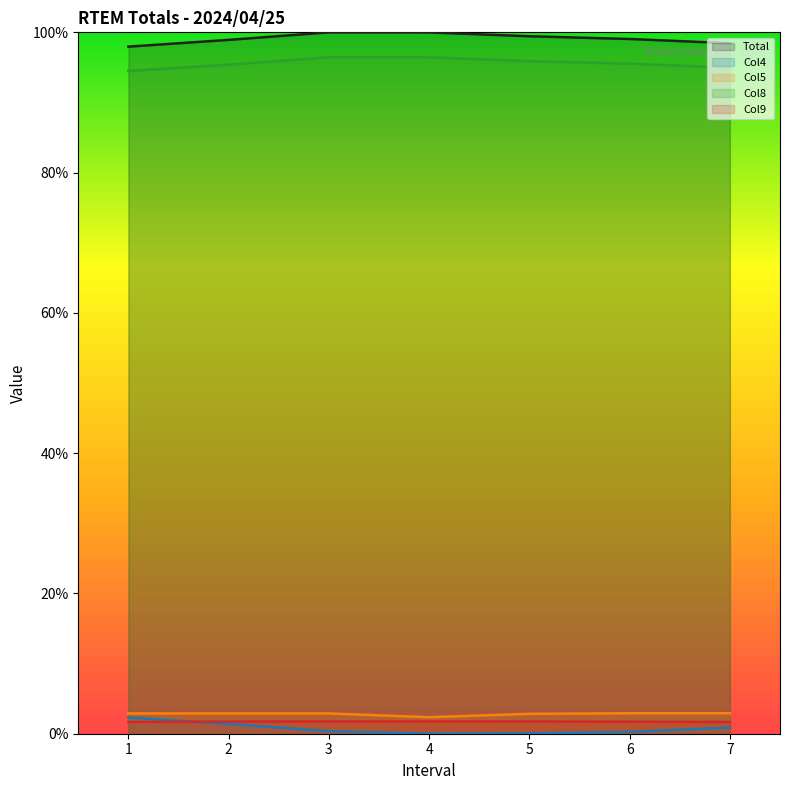

At 5, list the series in order from largest to smallest.

Total, Col8, Col5, Col9, Col4